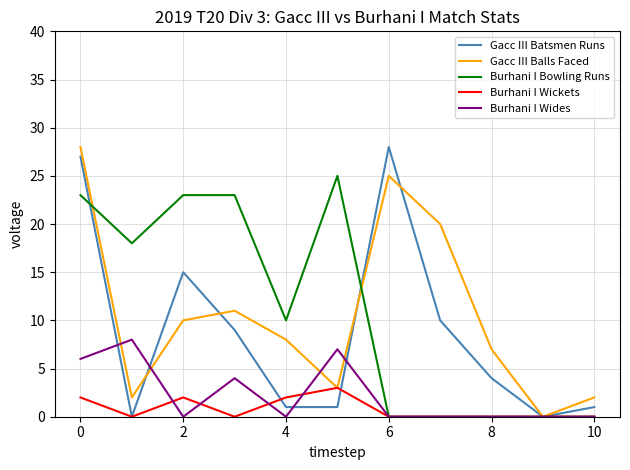

How many interior local peaks does the Gacc III Balls Faced series have?

2